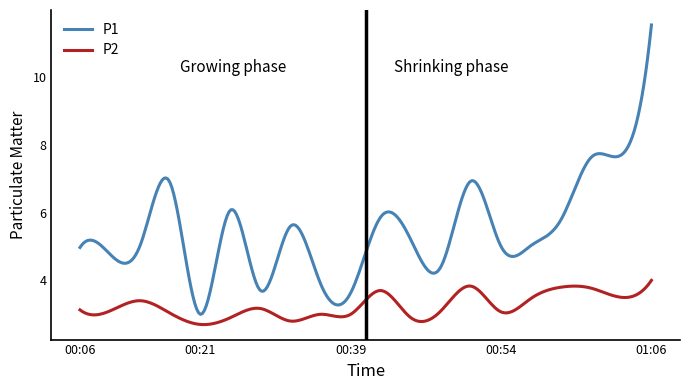

List the series in order of their peak value, highest first.

P1, P2